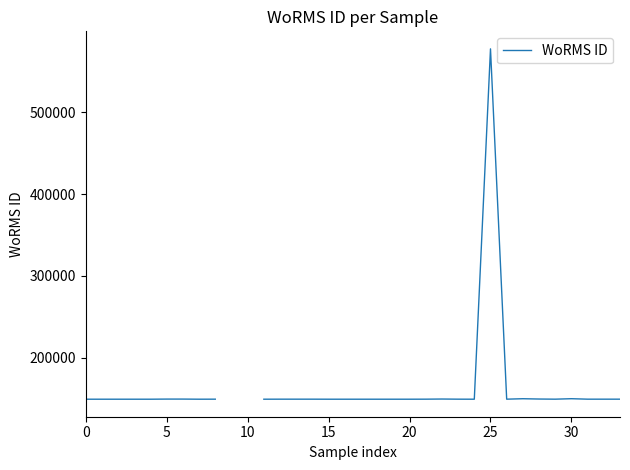

How many interior local valleys (lower than both neighbors) does the data have?

4